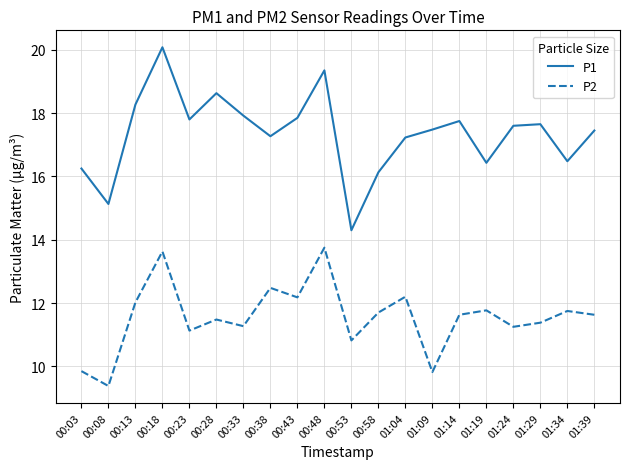

Where does the P1 series first go above 17?

00:13